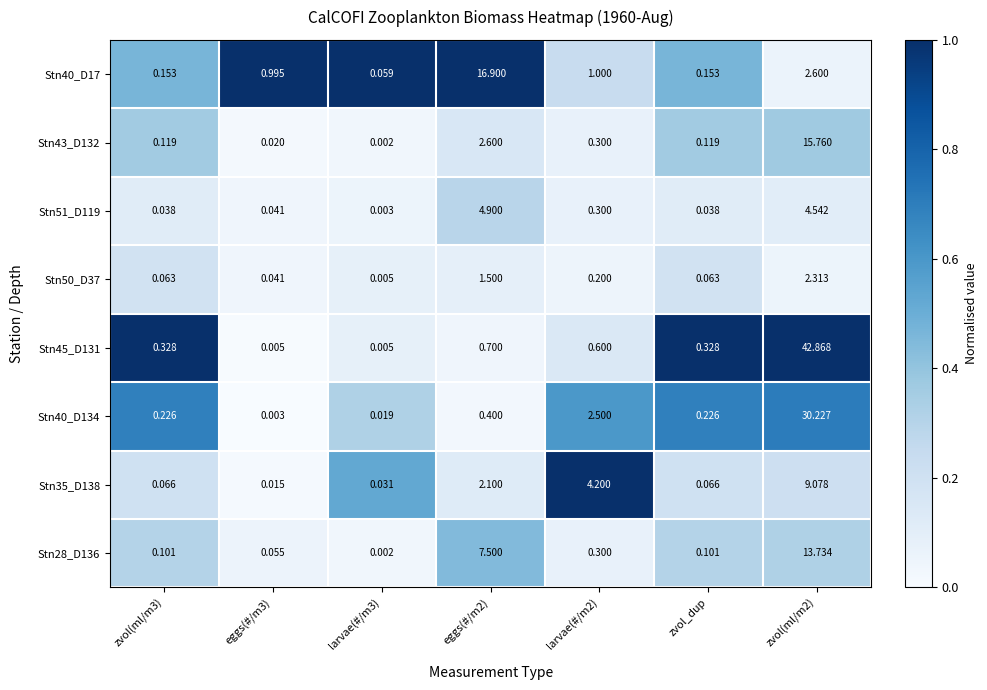

Is the value of Stn35_D138 at larvae(#/m3) greater than the value of Stn43_D132 at zvol(ml/m2)?

No